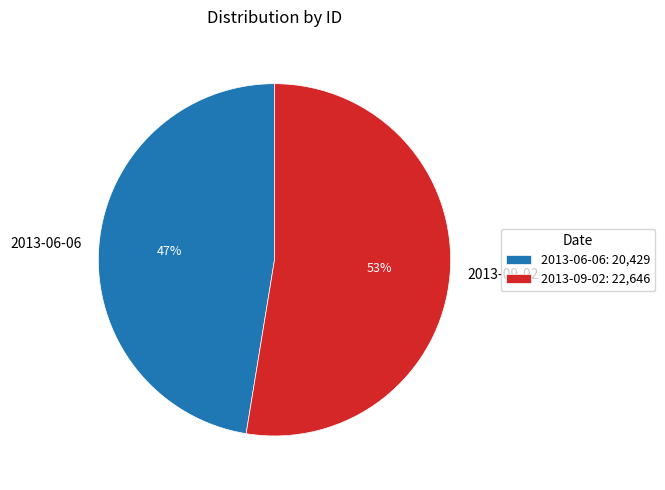

Between 2013-09-02 and 2013-06-06, which is larger?

2013-09-02